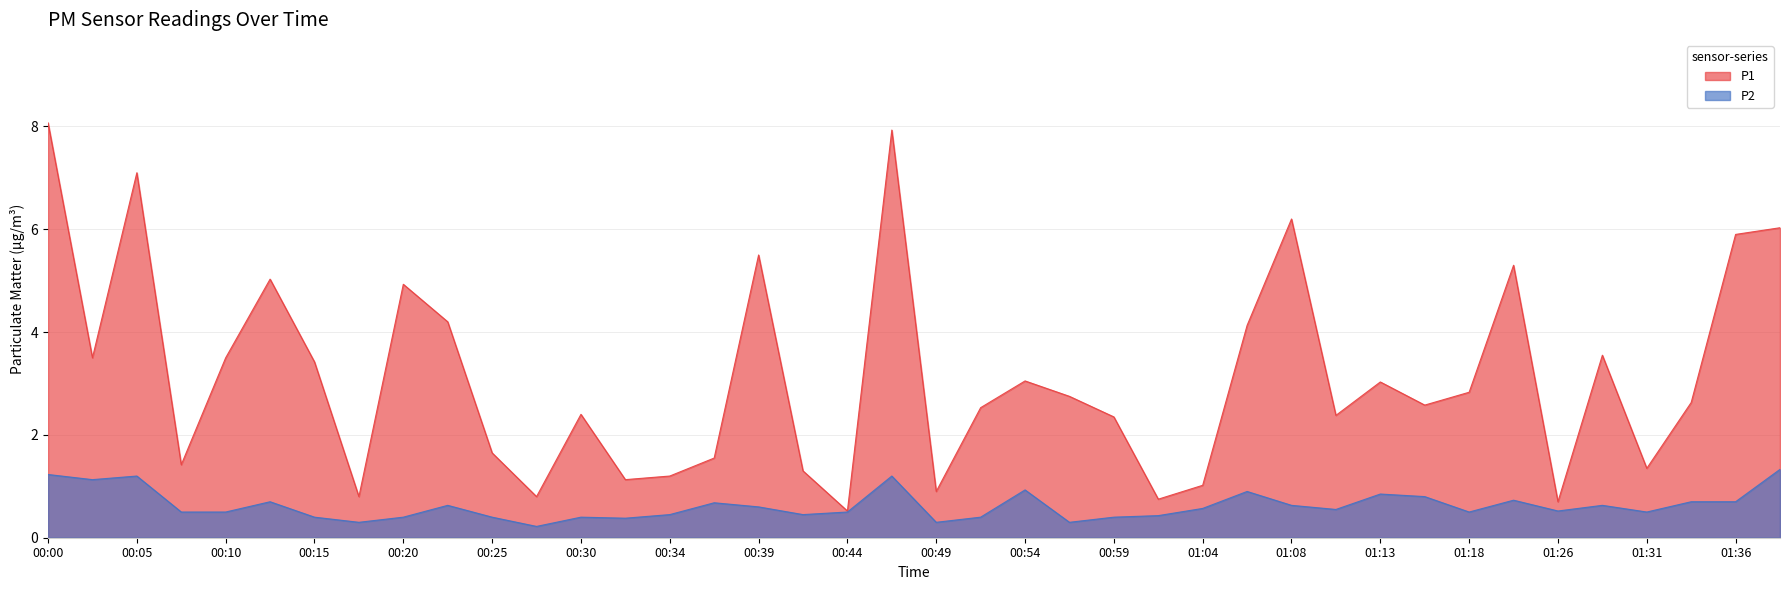

What is the difference between the second highest and minimum values in the P1 series?

7.4